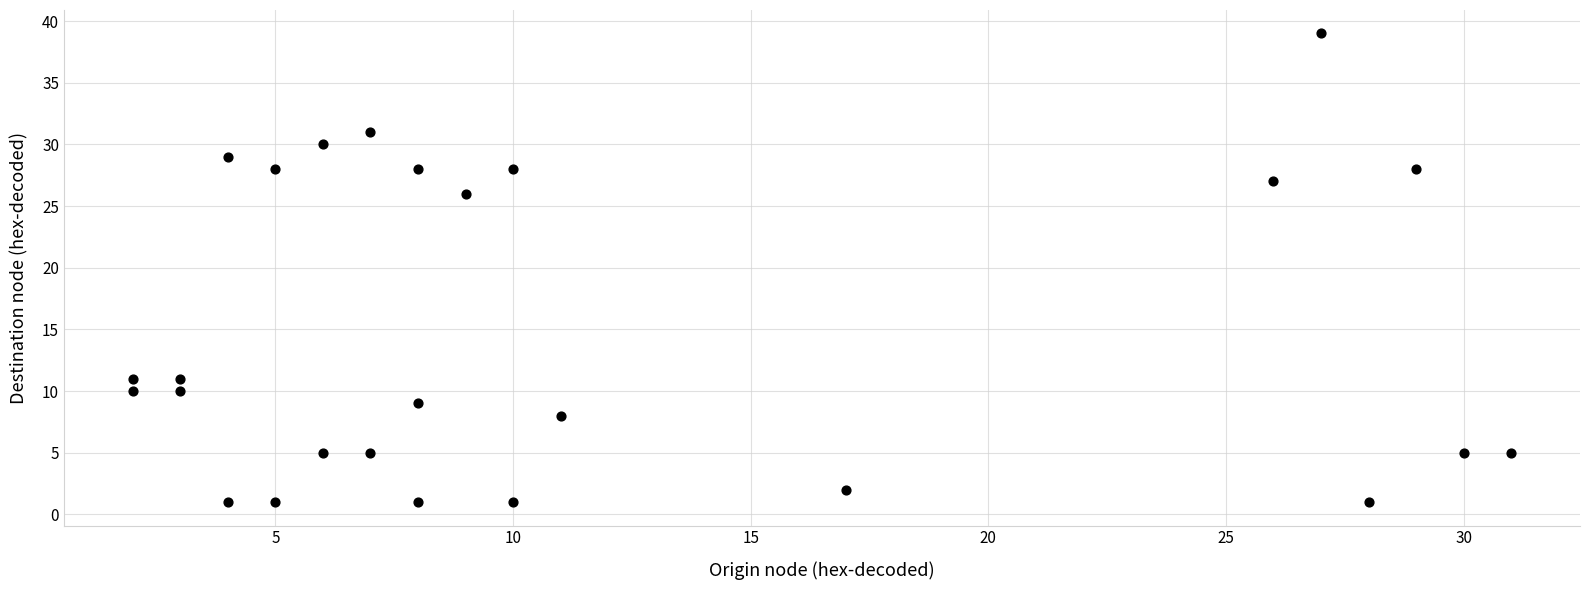

What is the range of X values (max minus min)?

29